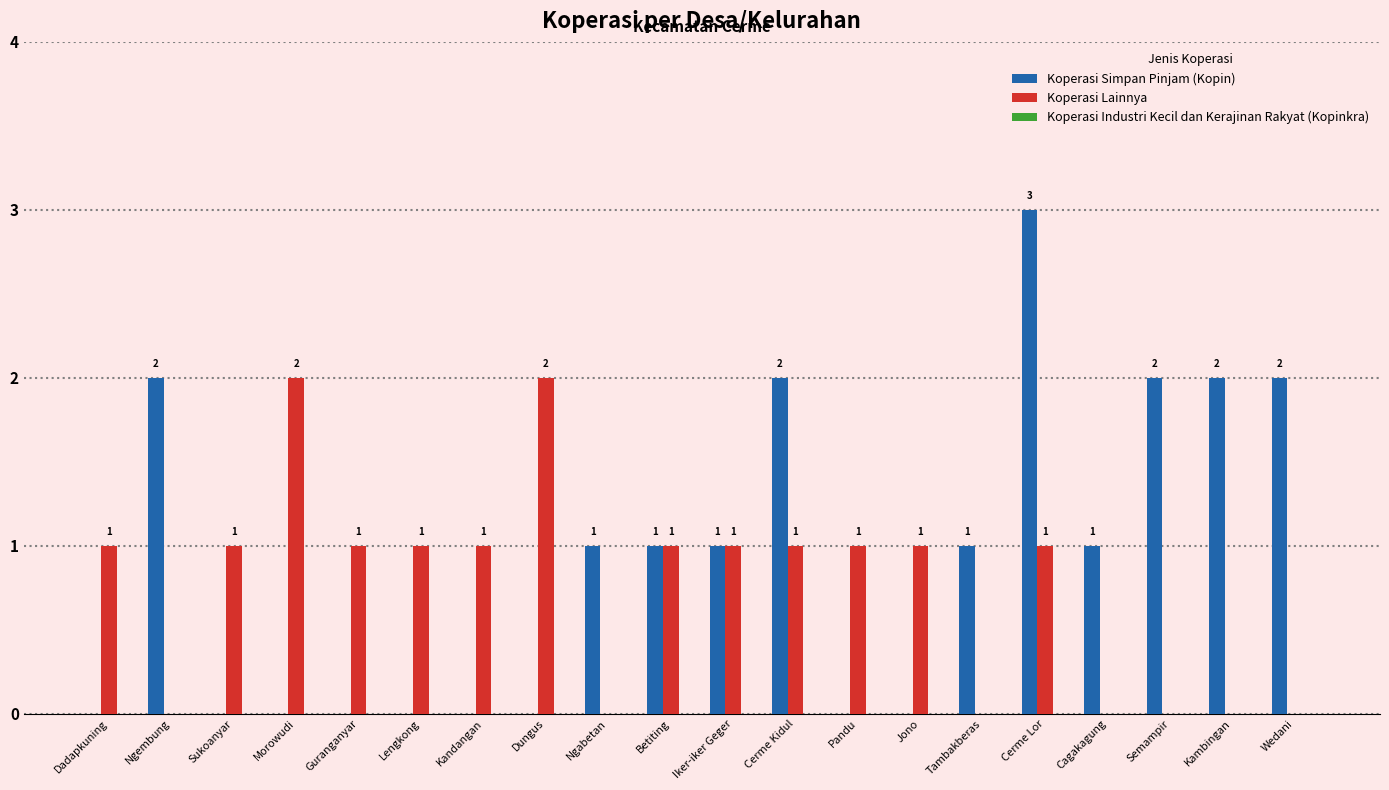

How many Koperasi Simpan Pinjam (Kopin) values are between 0 and 2?

19